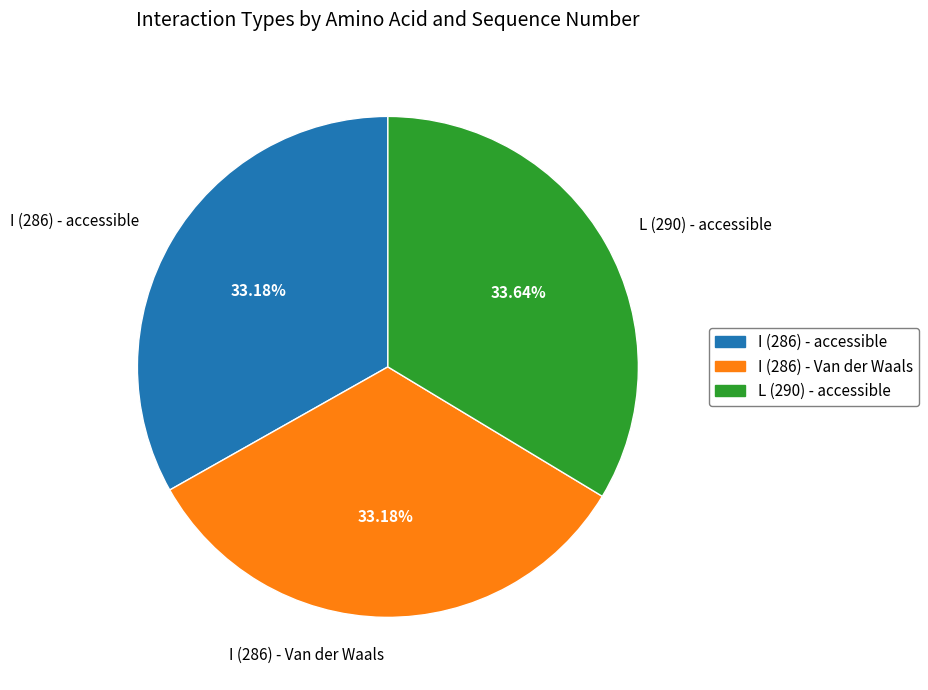

How much of the chart is everything except I (286) - accessible?

66.8%